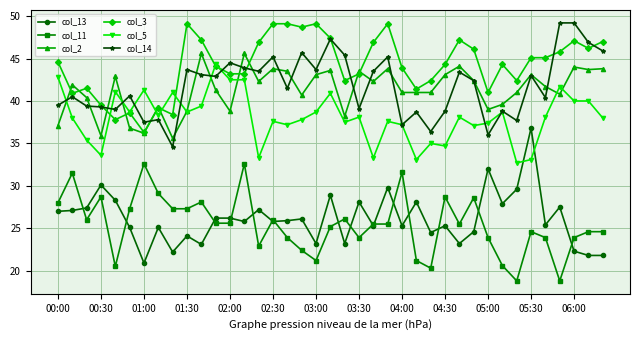

Which series has the largest total across all categories?

col_3